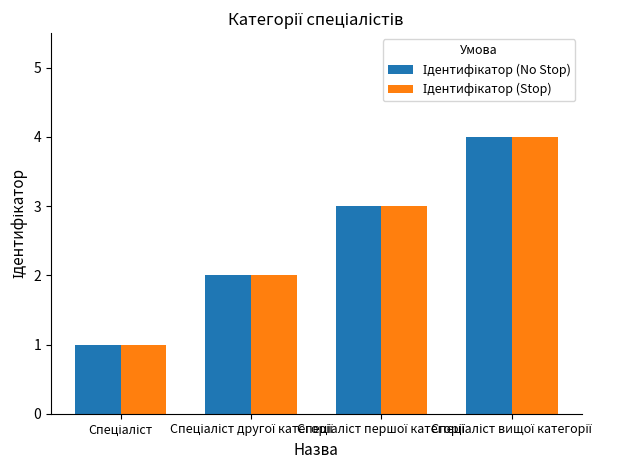

What is the greatest value displayed?

4